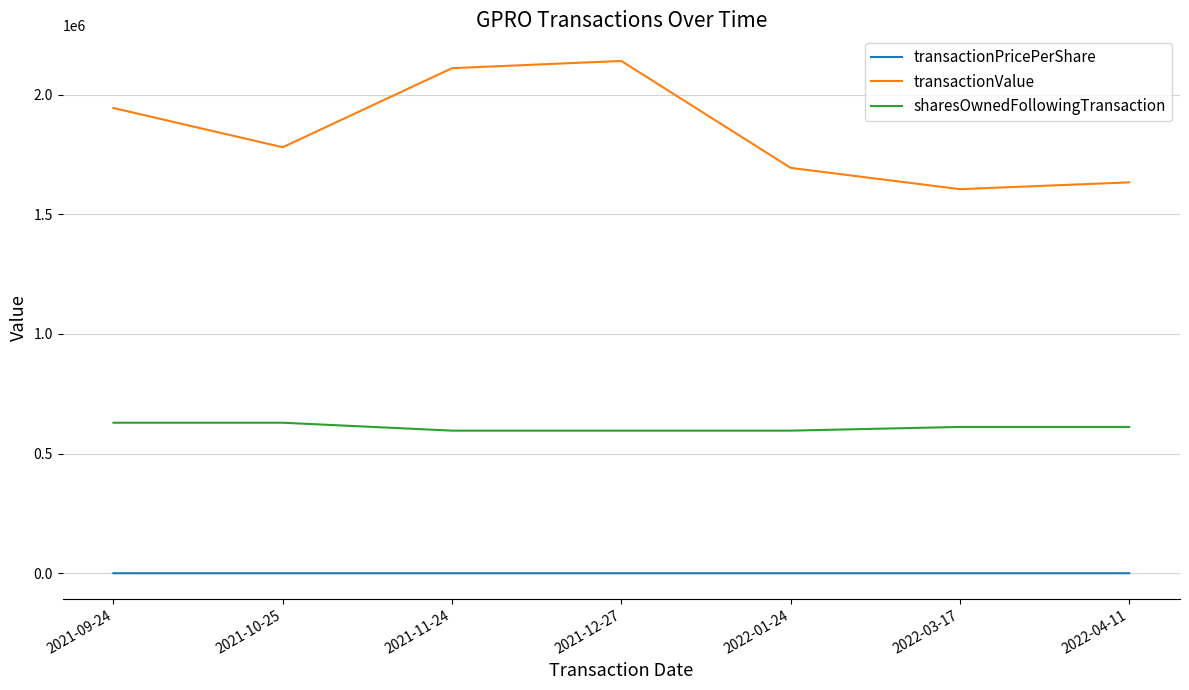

True or false: sharesOwnedFollowingTransaction and transactionValue intersect in this chart.

False